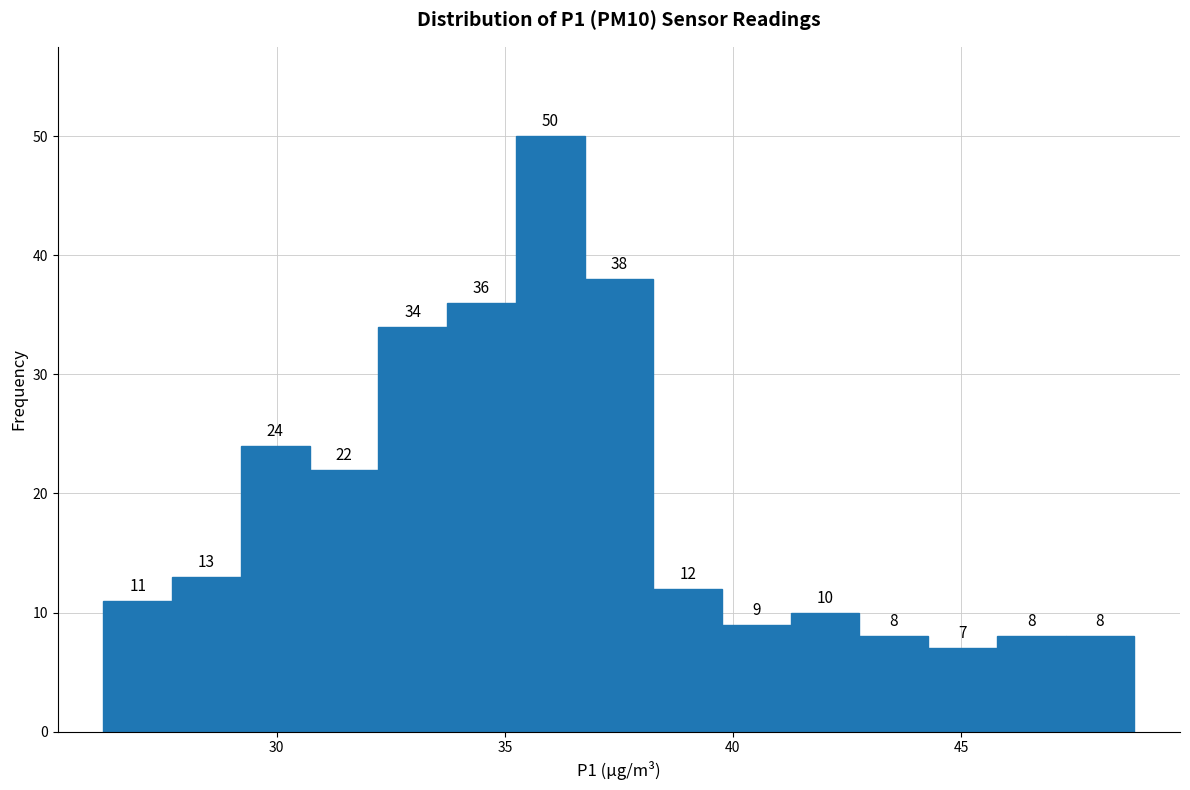

Around what value on the x-axis is the tallest bar? Give the approximate position of its centre, as read against the axis.

36.0